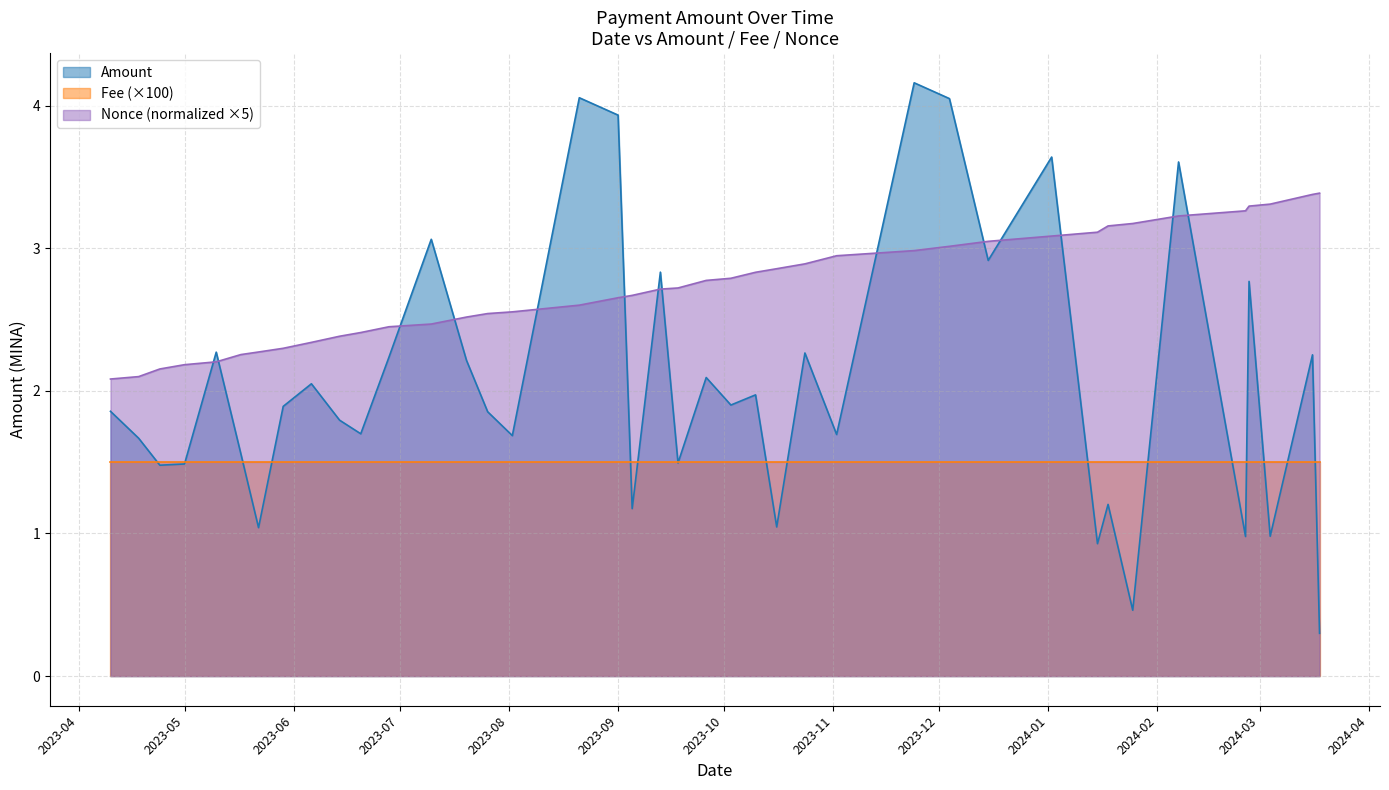

Rank the series by their average value, from highest to lowest.

Nonce (normalized ×5), Amount, Fee (×100)